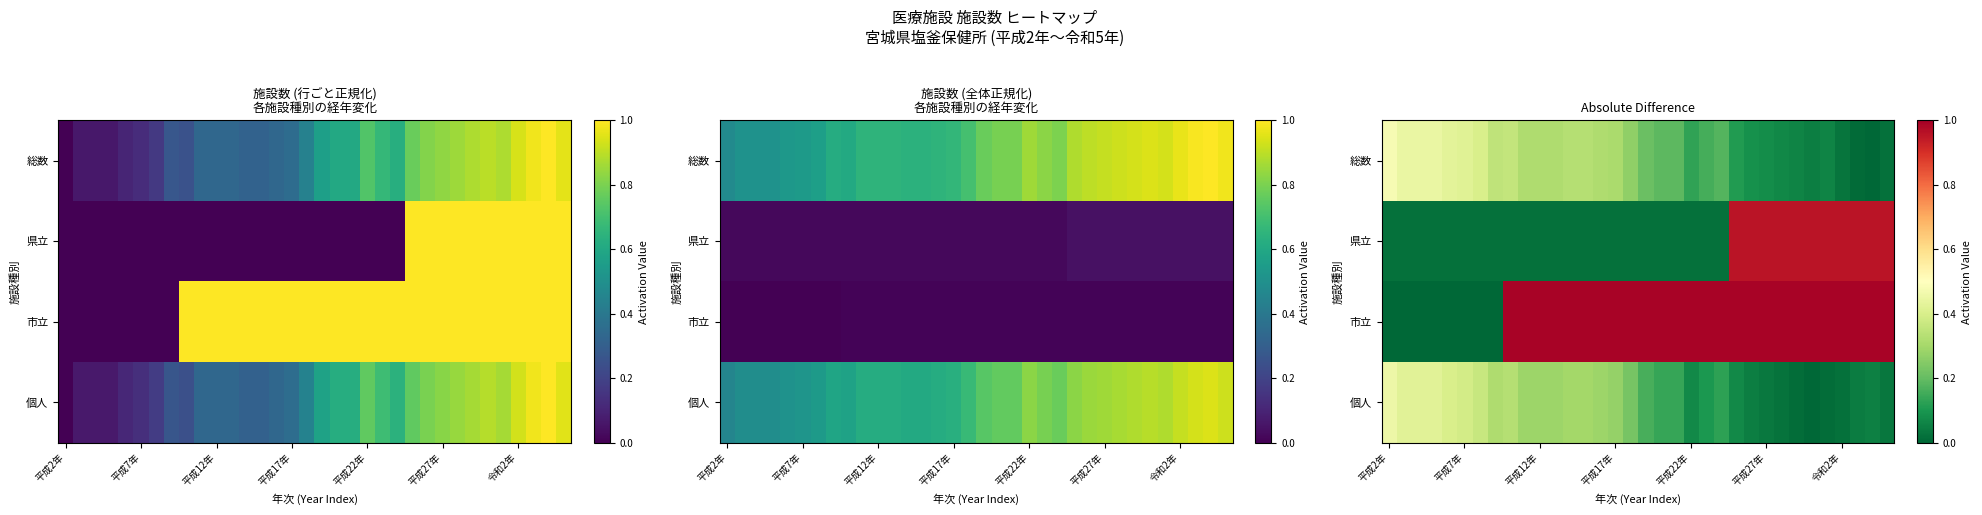

What is the sum of all 県立 values?

11.0